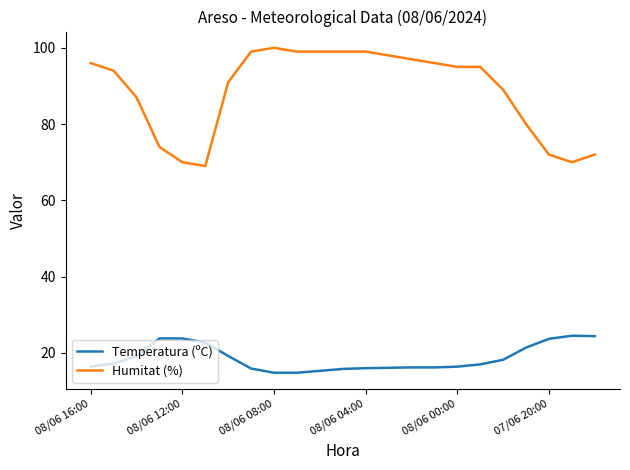

Which series has the largest range (max minus min)?

Humitat (%)